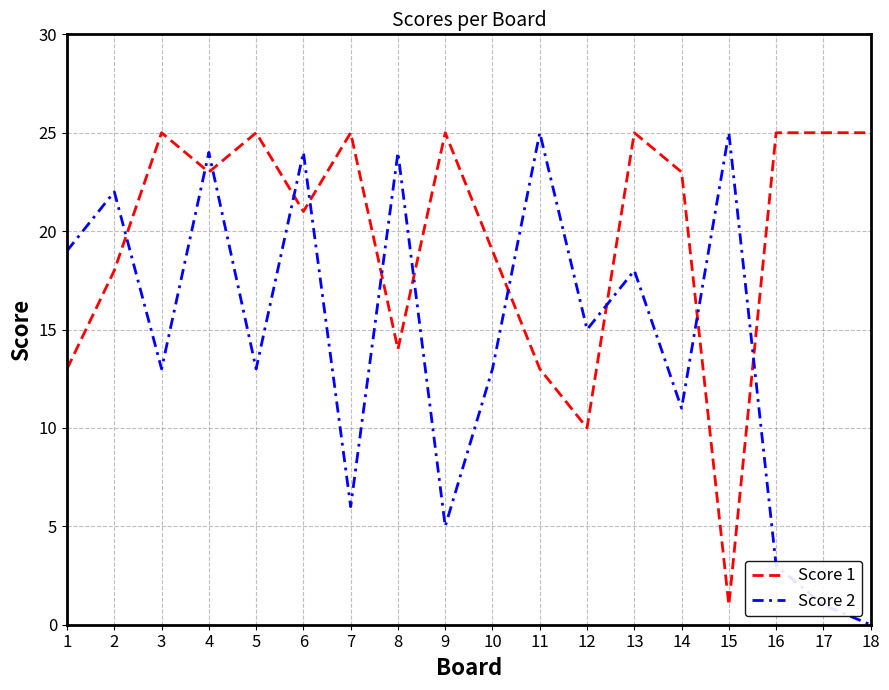

True or false: Score 2 and Score 1 intersect in this chart.

True